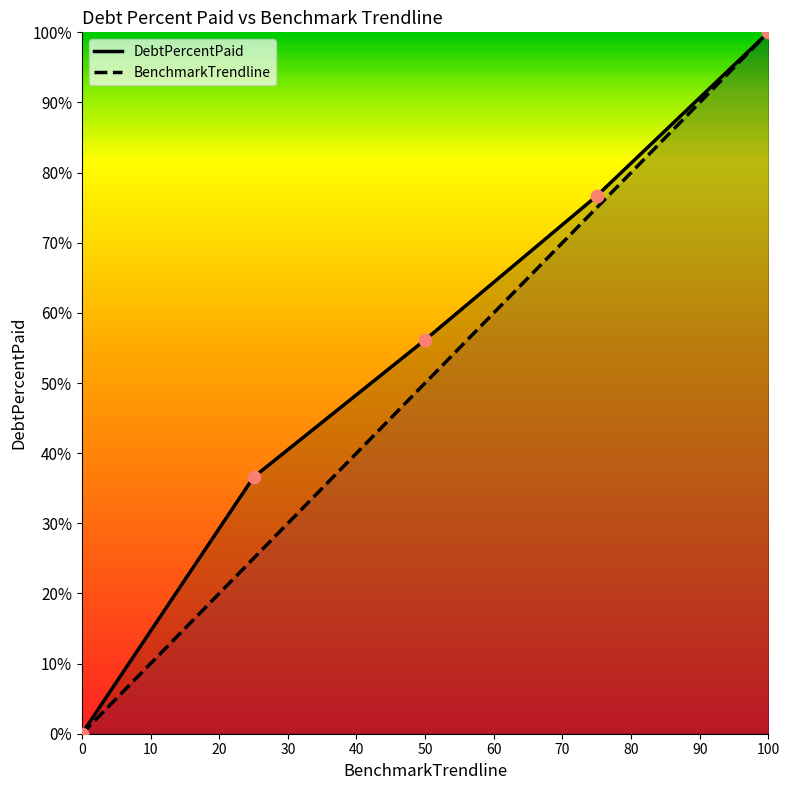

Which series contains the highest Y value?

DebtPercentPaid